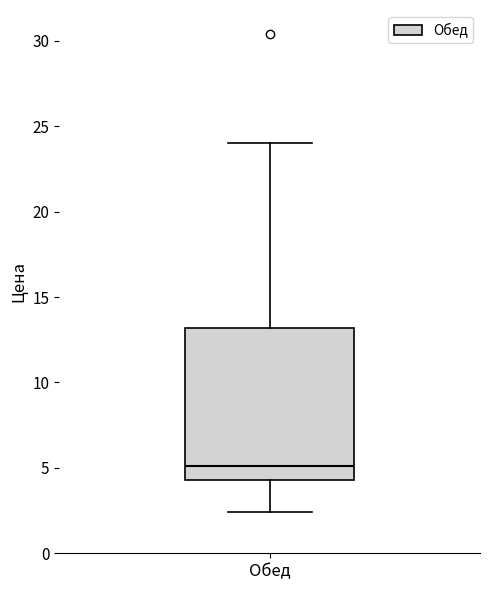

Read this box plot against the y-axis: the position of the median line, the range covered by the box, and the ends of both whiskers. The values are not printed on the chart, so give them approximately, as read against the axis.

median 5.0, box 4.5 to 13.0, whiskers 2.5 to 24.0